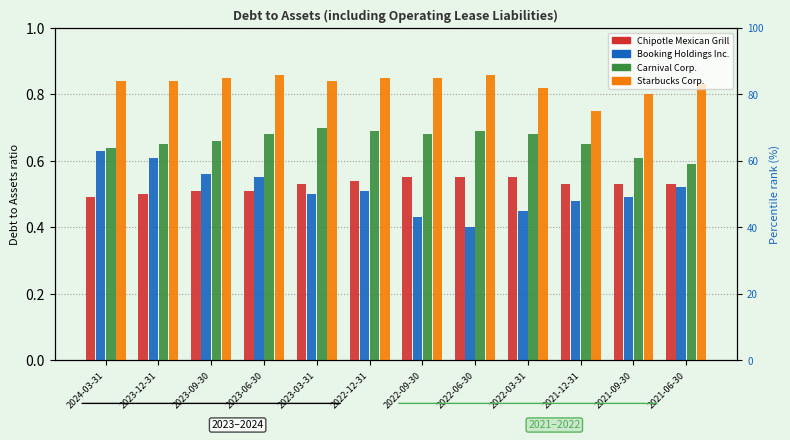

What is the sum of all Starbucks Corp. values?

10.0